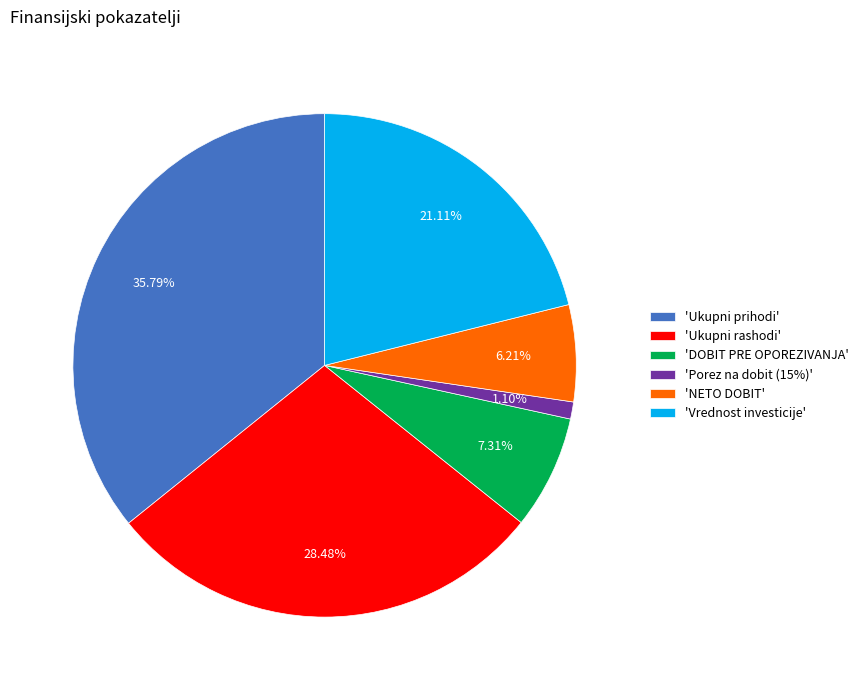

Is 'Ukupni prihodi' the majority of the pie?

No